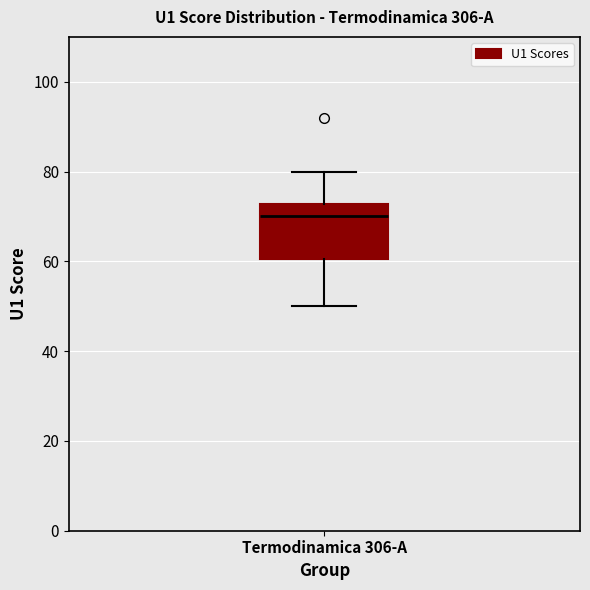

Transcribe this box plot: give where the median line is, the range the box spans, and where the two whiskers end, as read against the y-axis. The values are not printed on the chart, so give them approximately, as read against the axis.

median 70, box 60 to 72, whiskers 50 to 80